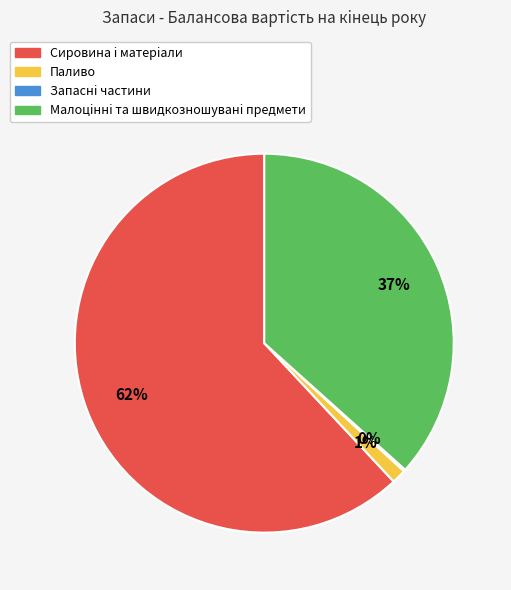

Does Сировина i матерiали account for over 50% of the chart?

Yes